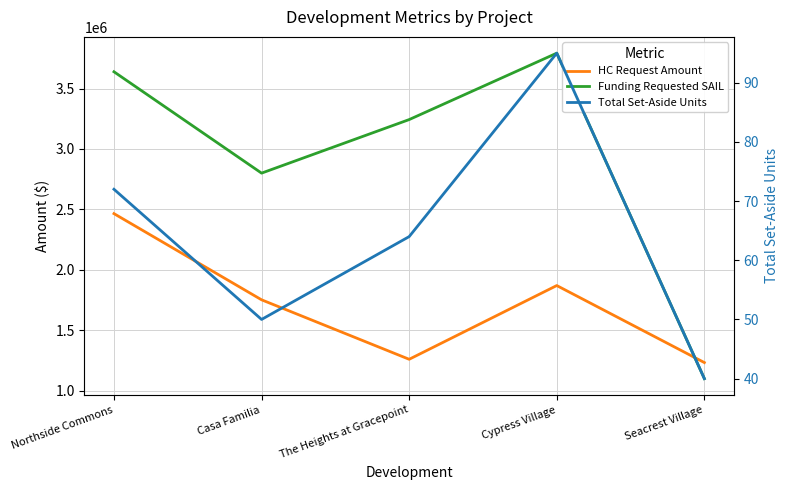

Is the value of HC Request Amount at Northside Commons greater than the value of Total Set-Aside Units at Seacrest Village?

Yes